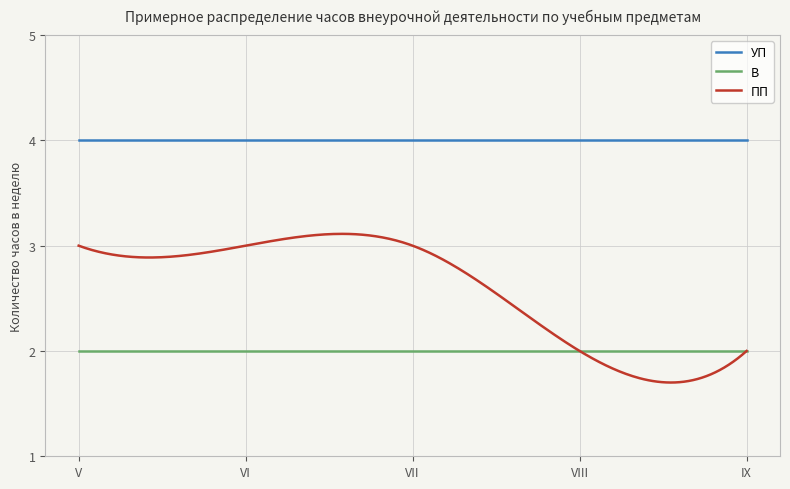

What is the maximum value shown in the chart?

4.0